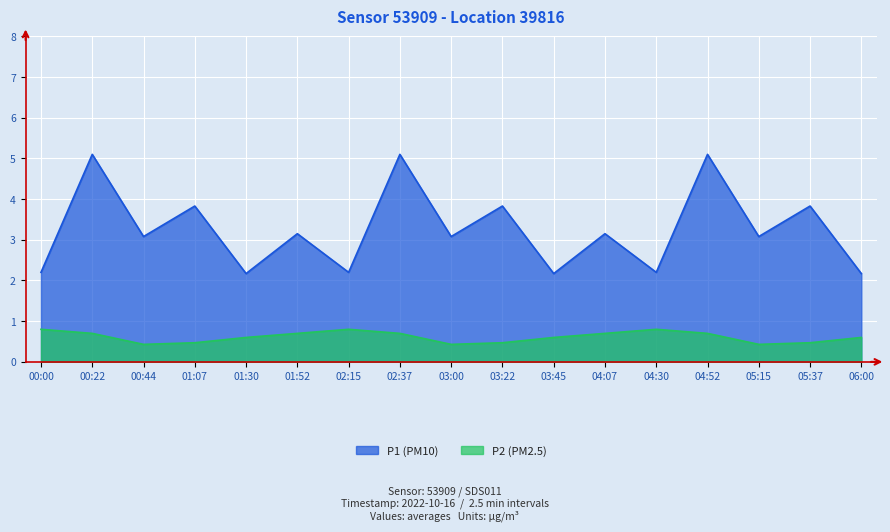

Is the value of P1 at 03:00 greater than the value of P2 at 04:52?

Yes